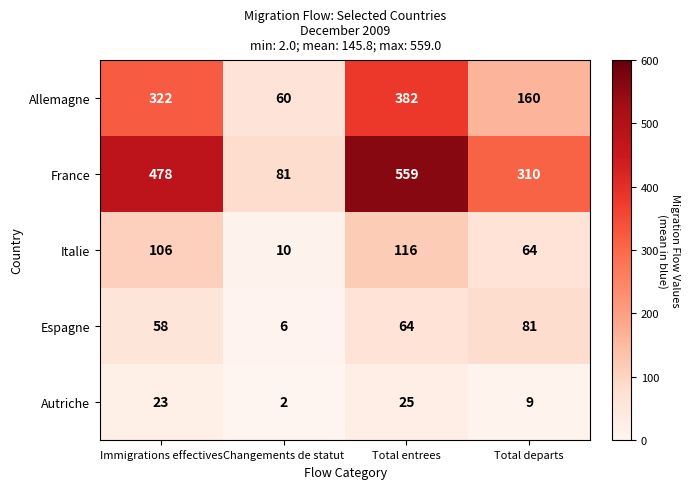

Count the number of data series in this chart.

5